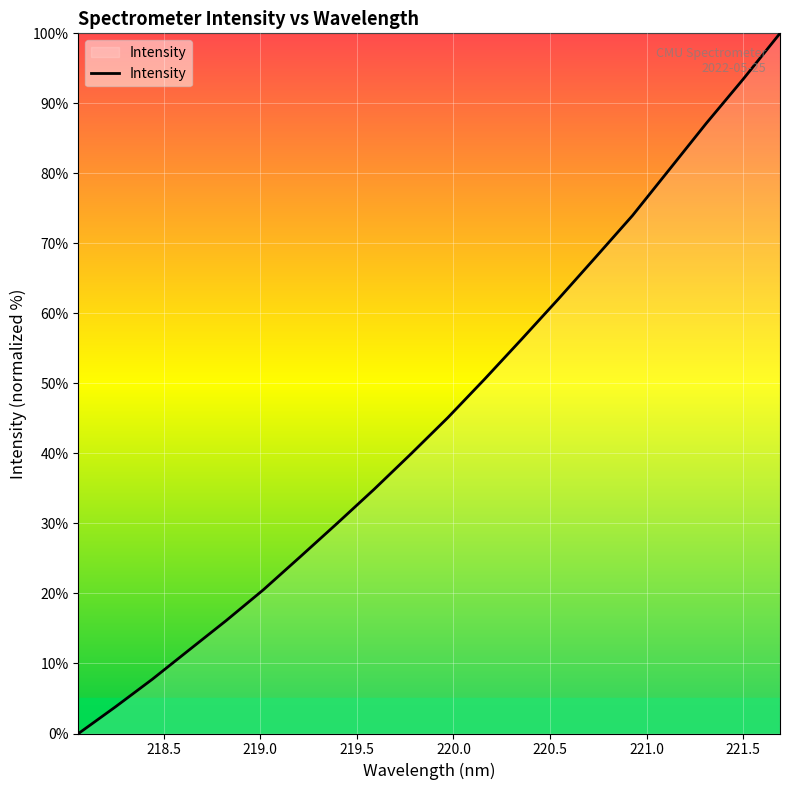

What is the difference between the maximum and minimum values?

100.0